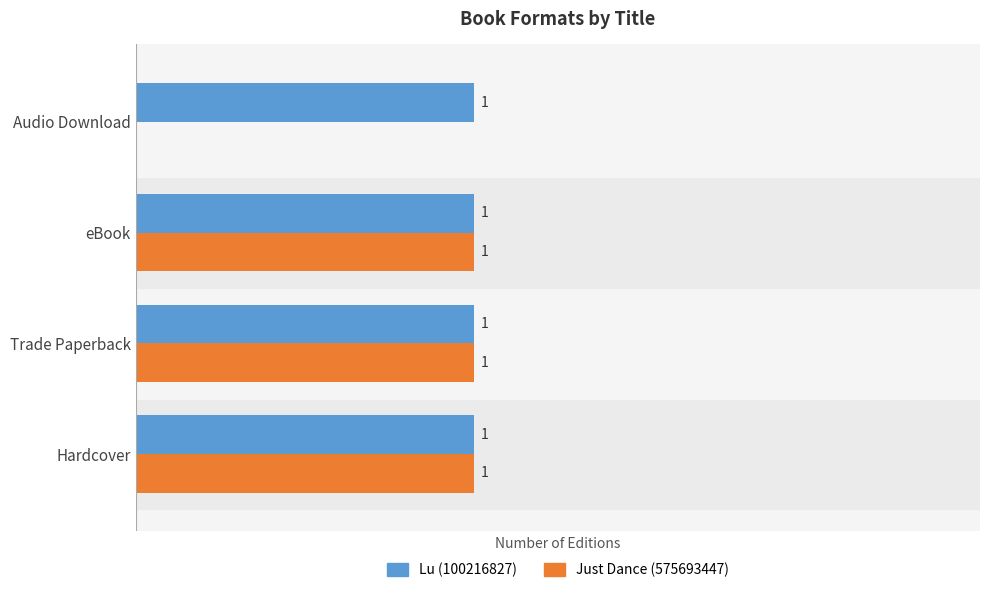

Where is Just Dance (575693447) nearest to the value 0?

Audio Download